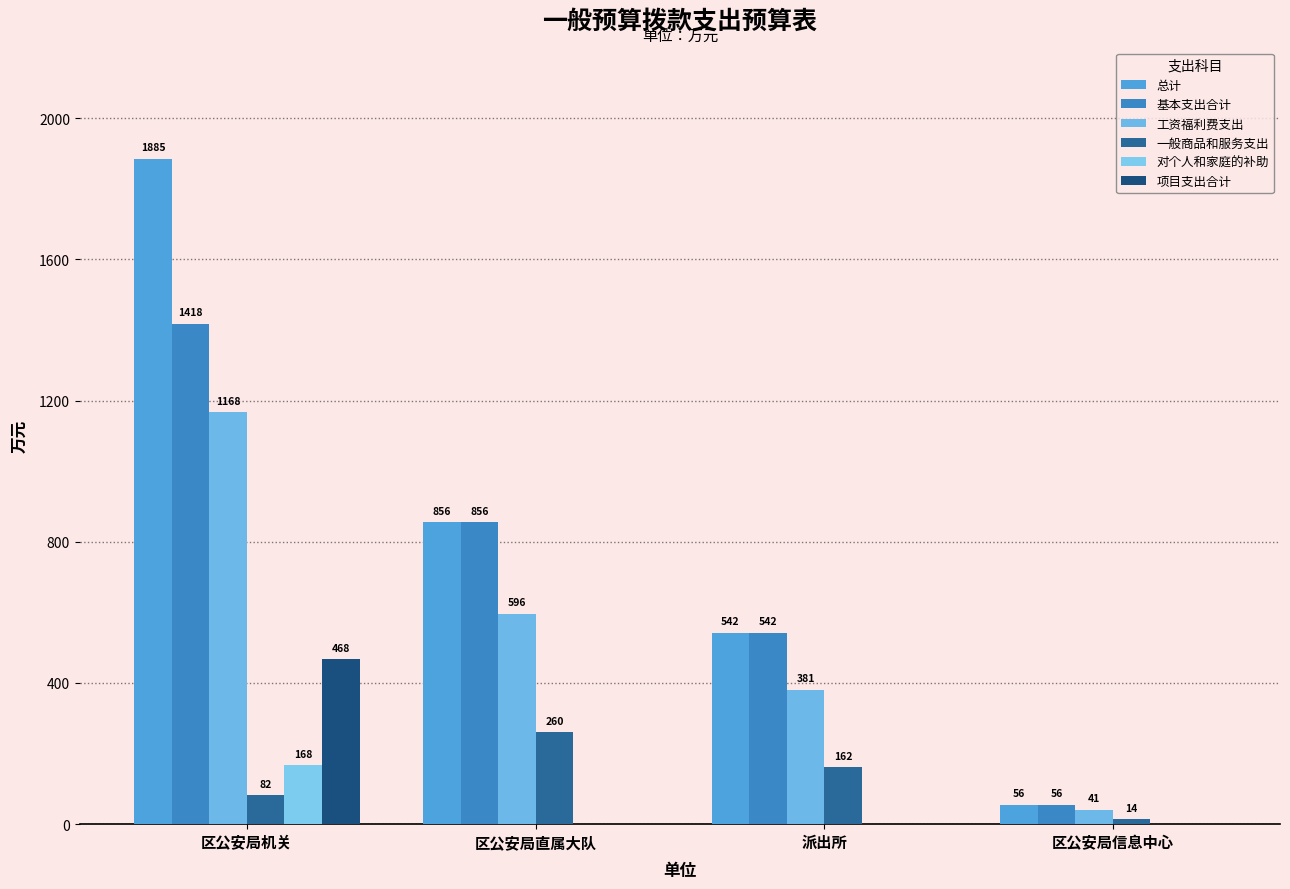

Count the number of data series in this chart.

6